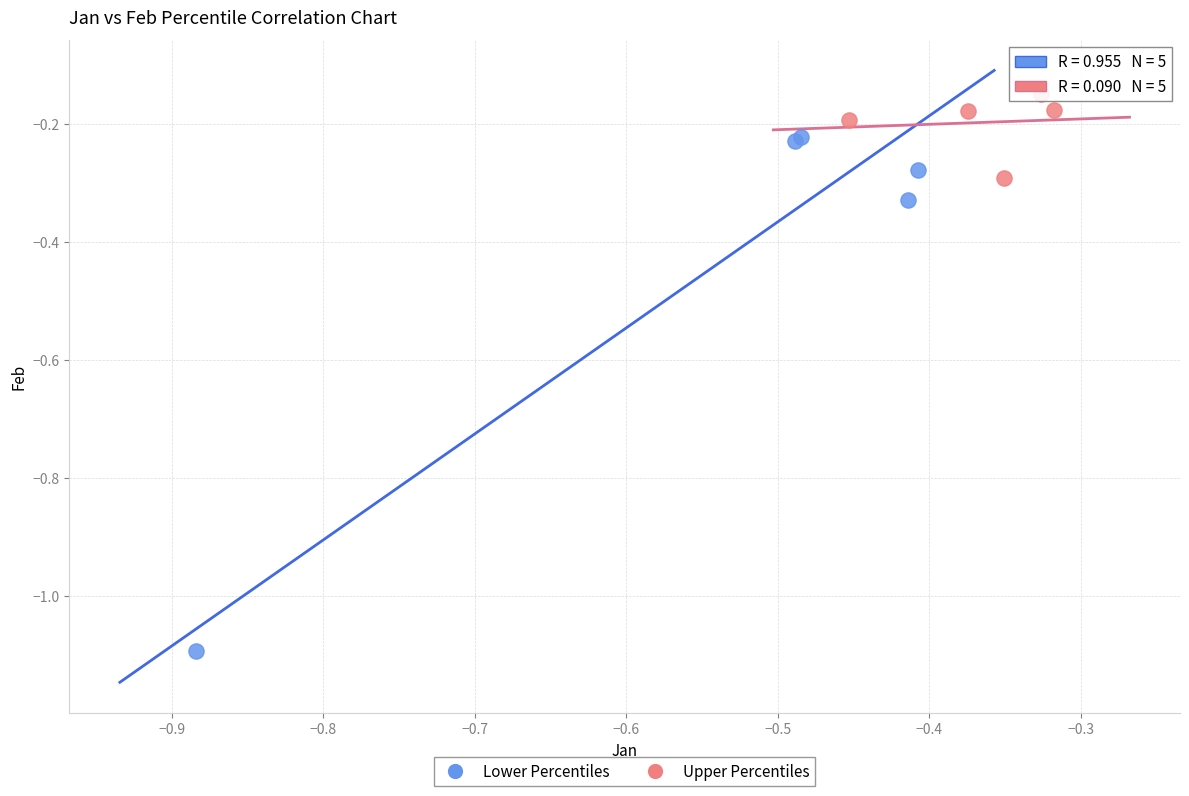

What are all the series names shown in the legend?

Lower Percentiles, Upper Percentiles